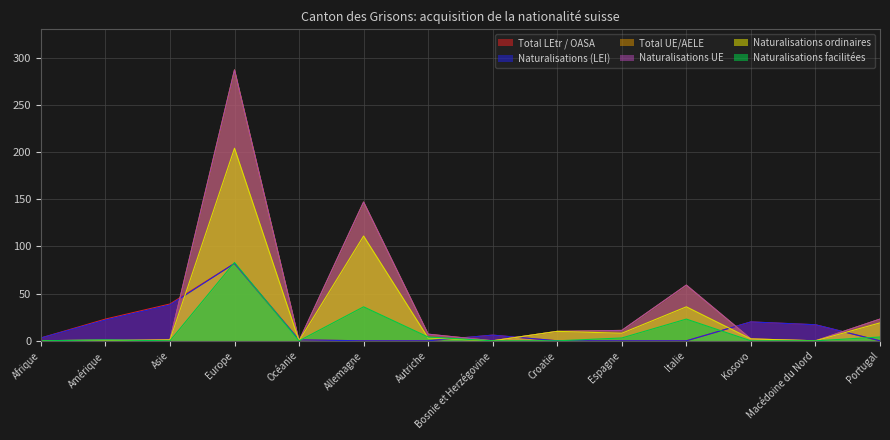

Which series has the widest spread of values?

Total UE/AELE